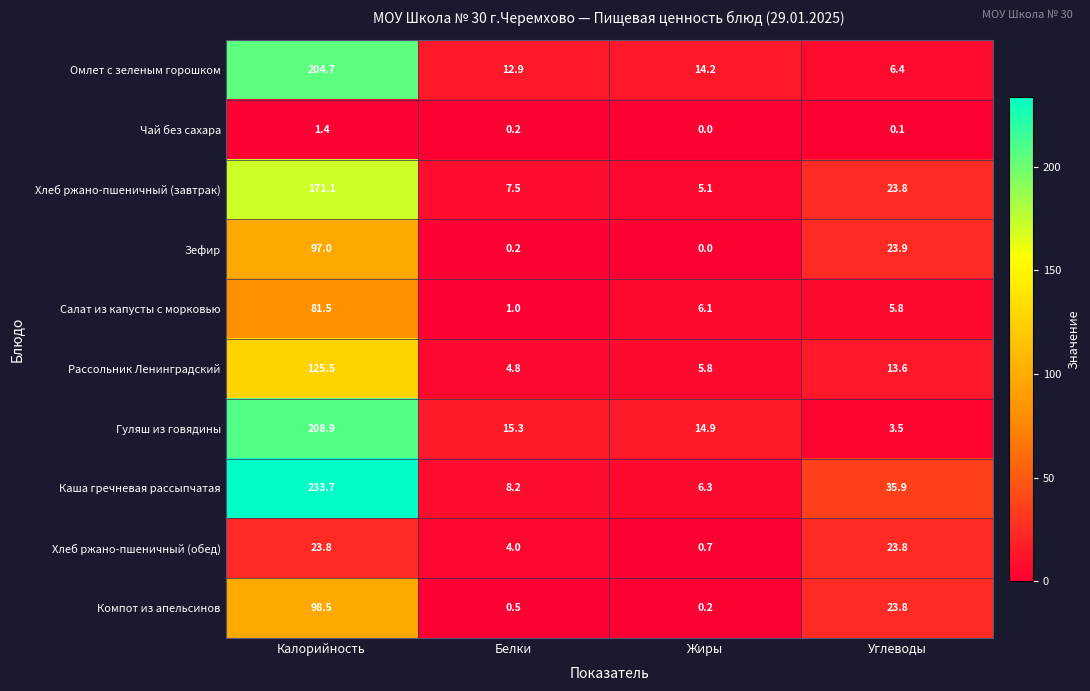

What is the total value across all series at Жиры?

53.3